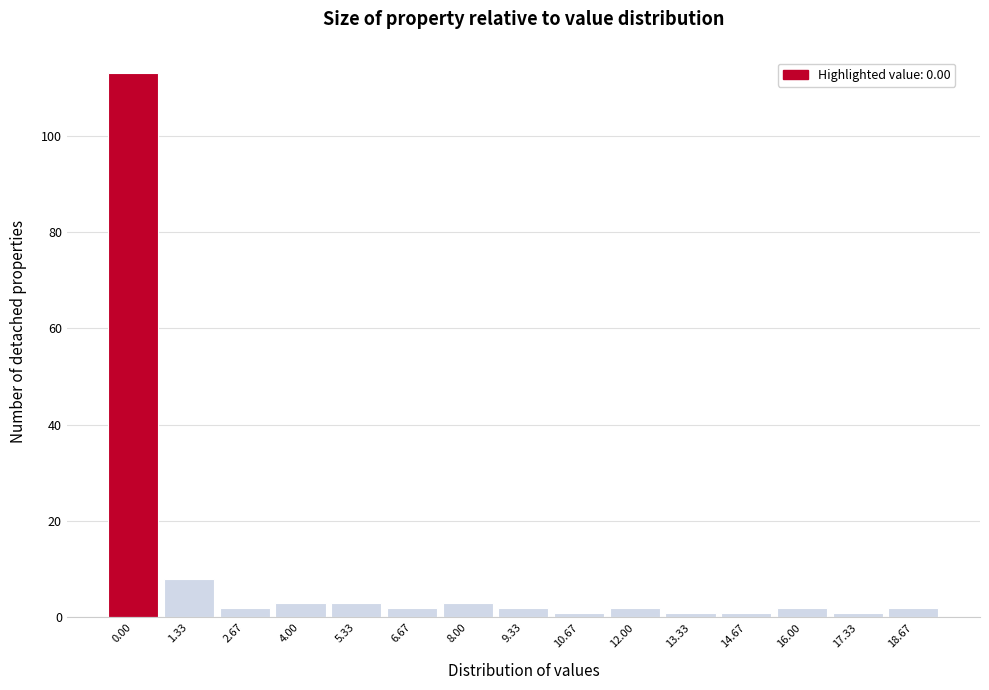

Reading left to right, transcribe all the data shown in this chart.

0.00=113	1.33=8	2.67=2	4.00=3	5.33=3	6.67=2	8.00=3	9.33=2	10.67=1	12.00=2	13.33=1	14.67=1	16.00=2	17.33=1	18.67=2